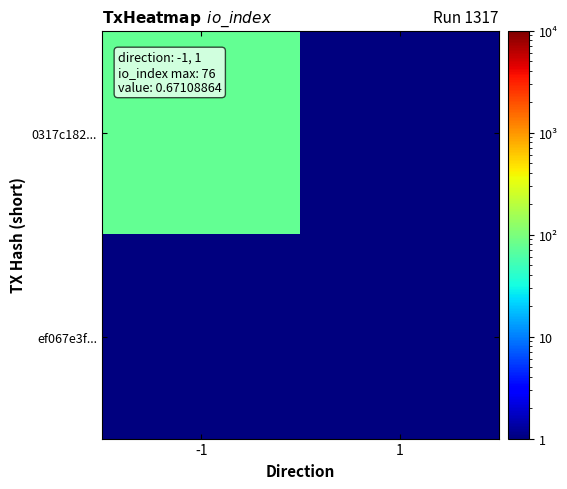

Between 1 and -1, which is larger?

-1